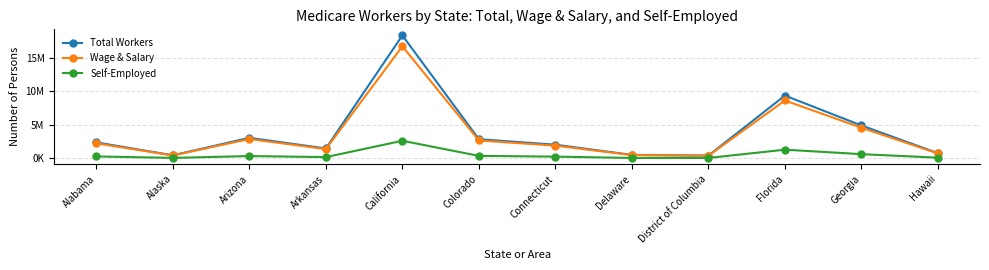

What position from the right is District of Columbia?

4